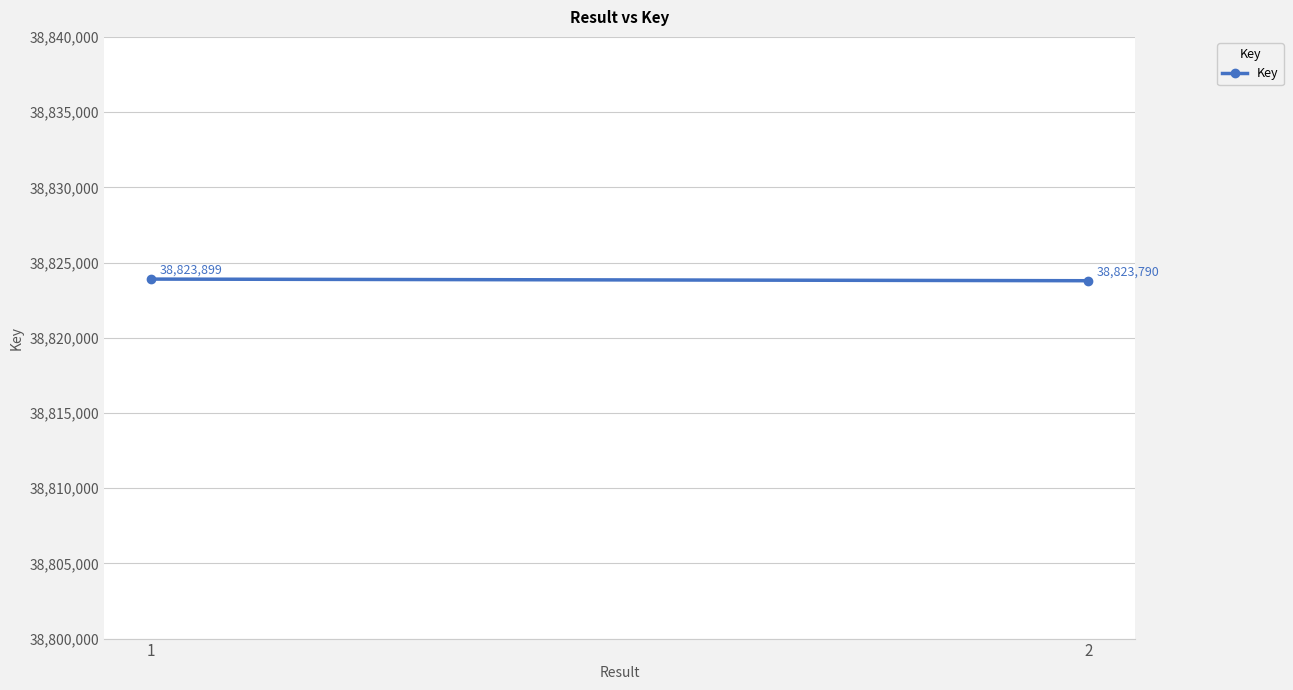

Count the number of data series in this chart.

1